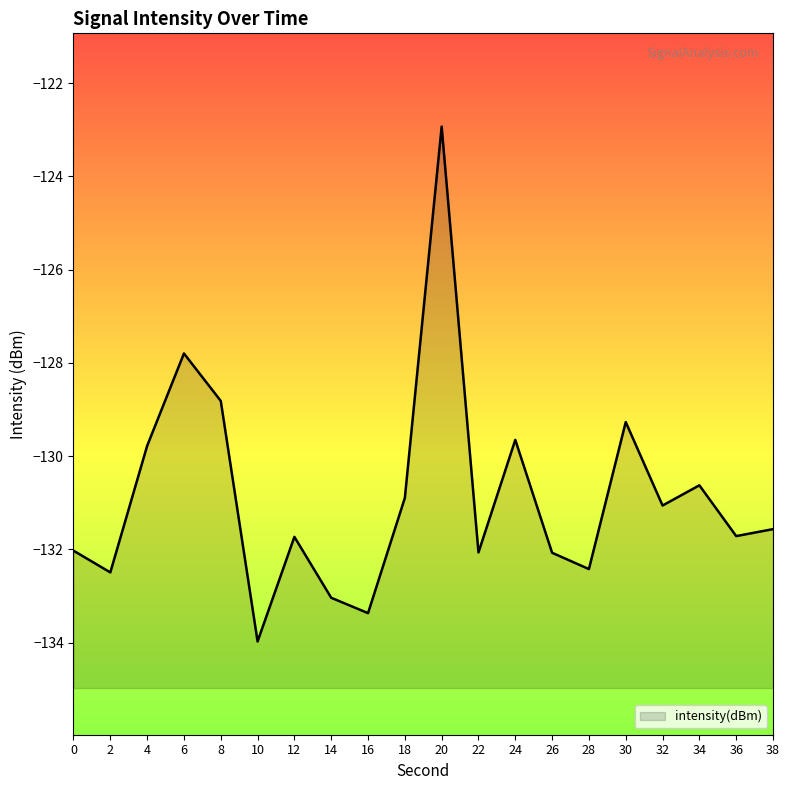

How many interior local valleys (lower than both neighbors) does the data have?

7